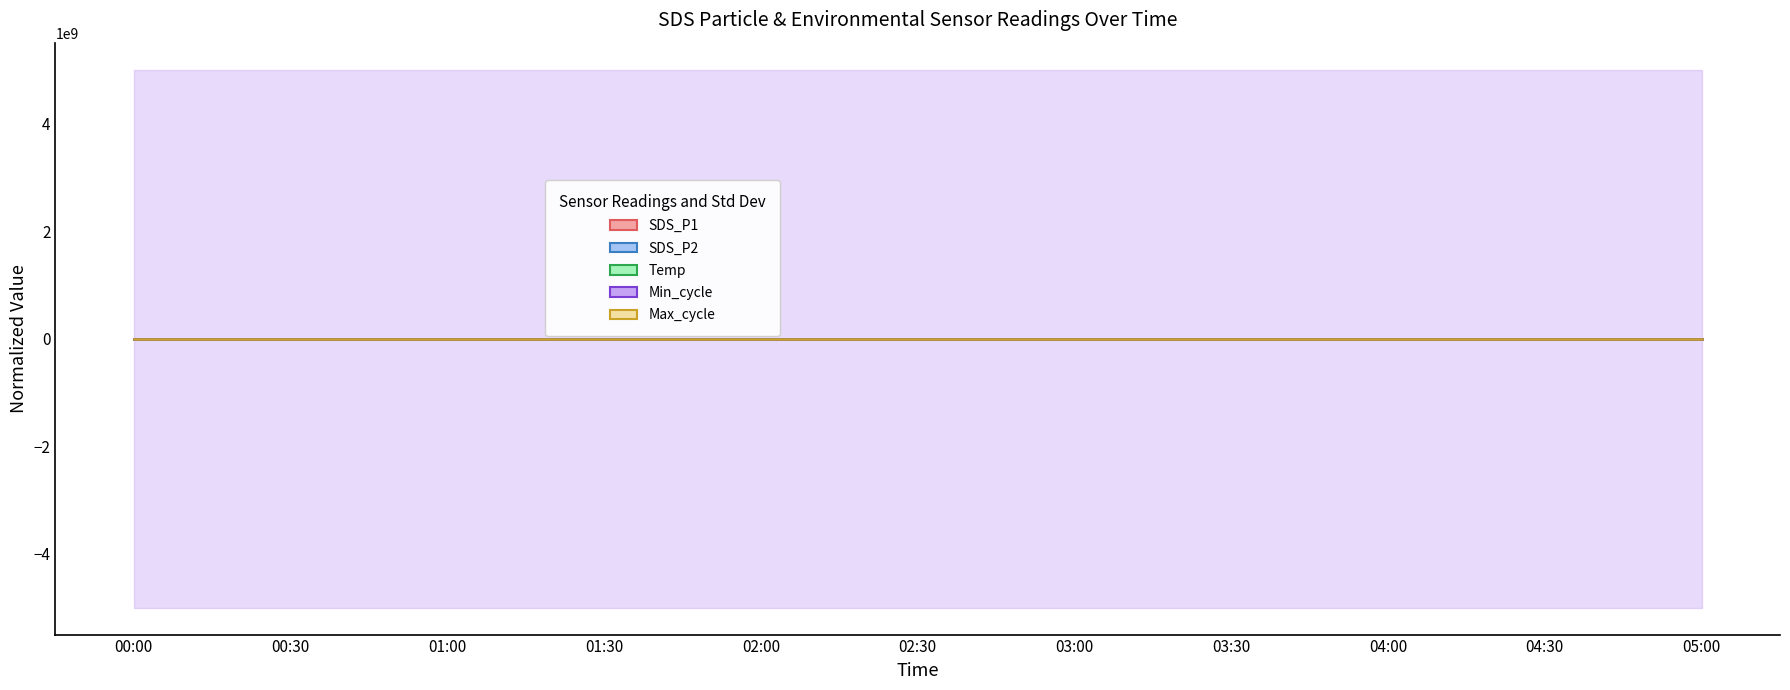

What is the value of the Min_cycle point at the 3rd from the left?

83.0